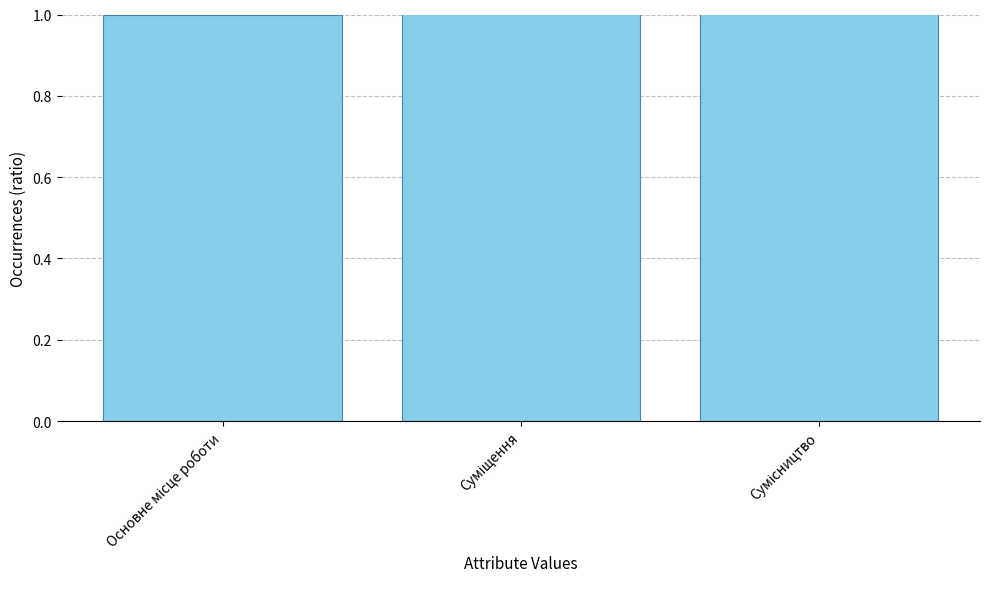

What is the sum of all values?

6